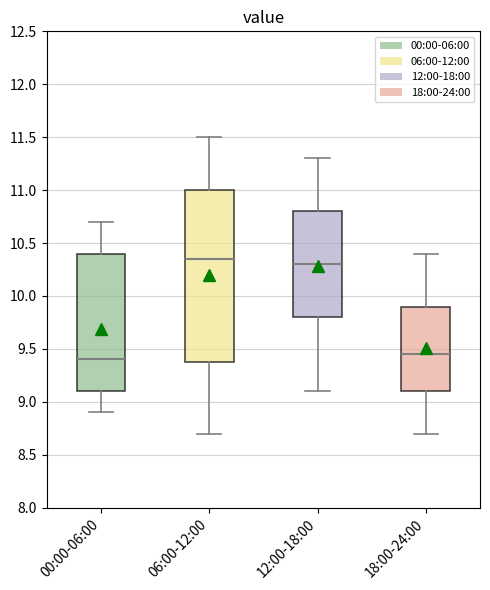

Reading left to right, read every box against the y-axis: the position of its median line, the range the box covers, and the ends of its whiskers. The values are not printed on the chart, so give them approximately, as read against the axis.

00:00-06:00: median 9.40, box 9.10 to 10.40, whiskers 8.90 to 10.70
06:00-12:00: median 10.35, box 9.40 to 11.00, whiskers 8.70 to 11.50
12:00-18:00: median 10.30, box 9.80 to 10.80, whiskers 9.10 to 11.30
18:00-24:00: median 9.45, box 9.10 to 9.90, whiskers 8.70 to 10.40